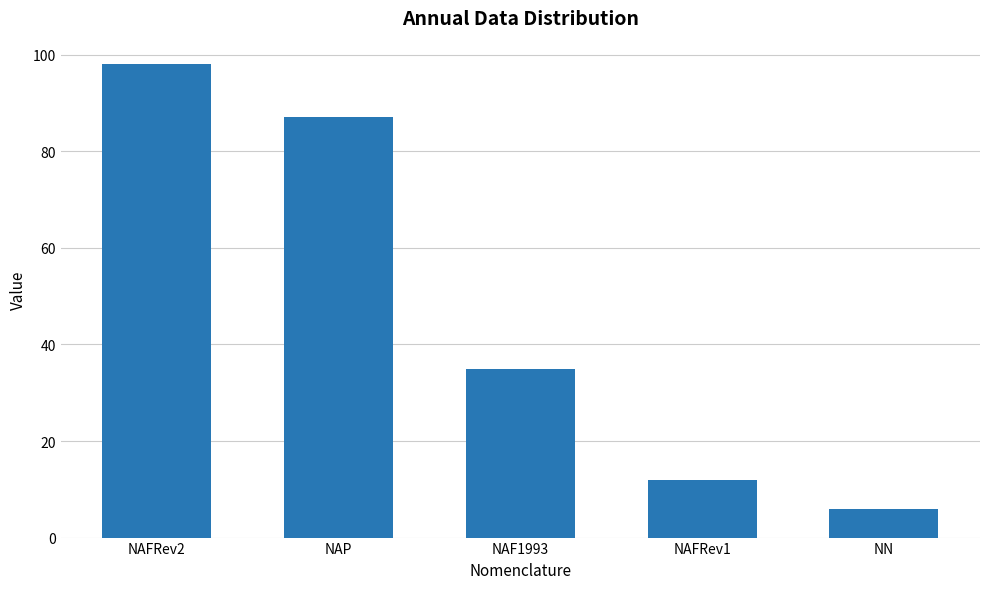

What is the sum of the values at NAFRev1 and NAF1993?

47